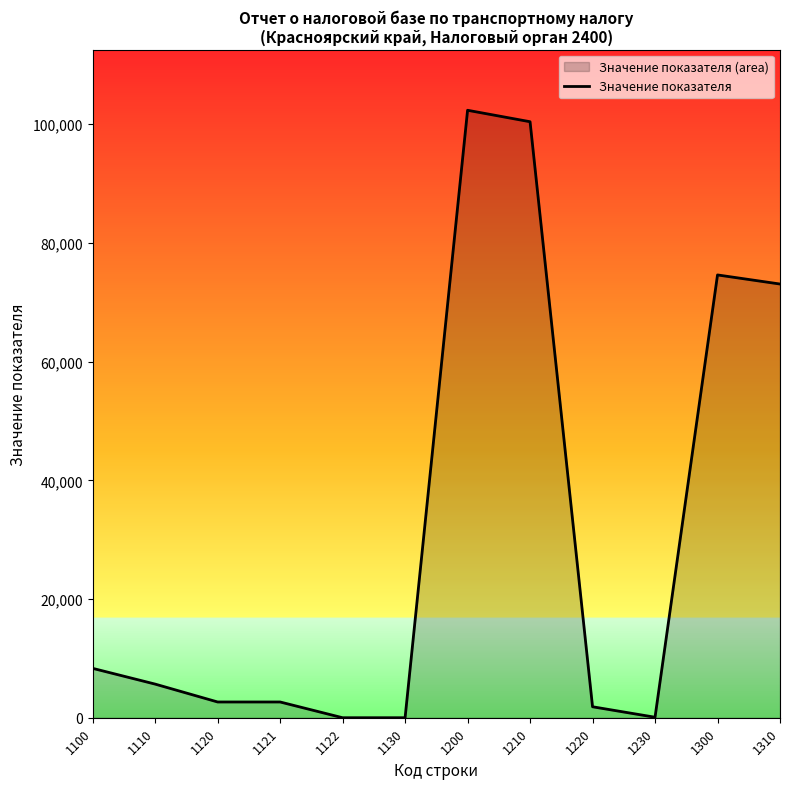

How many values are above zero?

10